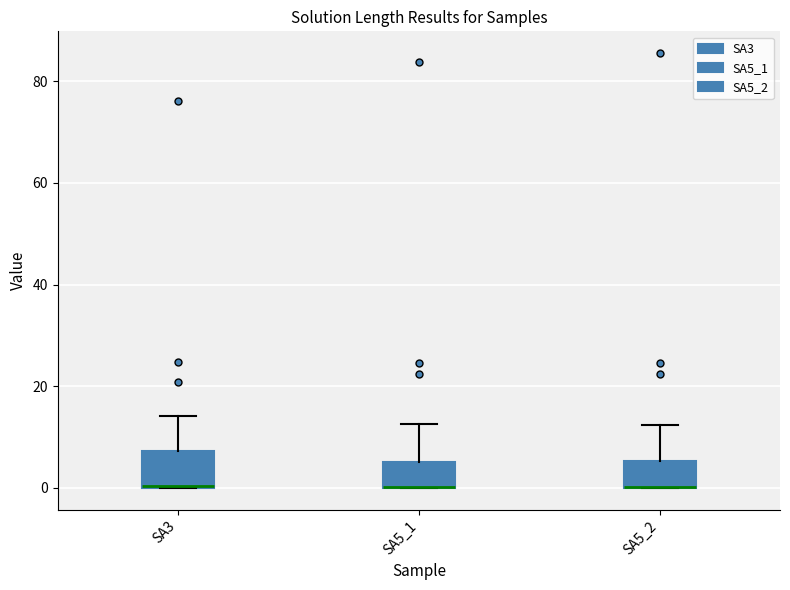

Where does the upper whisker of the box for SA5_1 end on the y-axis? The values are not printed on the chart, so give them approximately, as read against the axis.

12